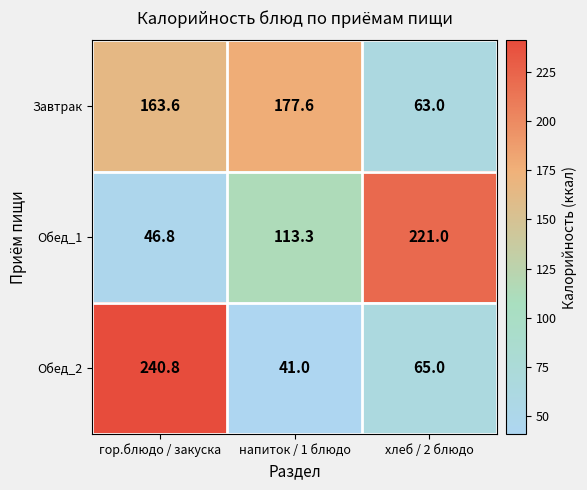

What is the total value across all series at напиток / 1 блюдо?

331.9